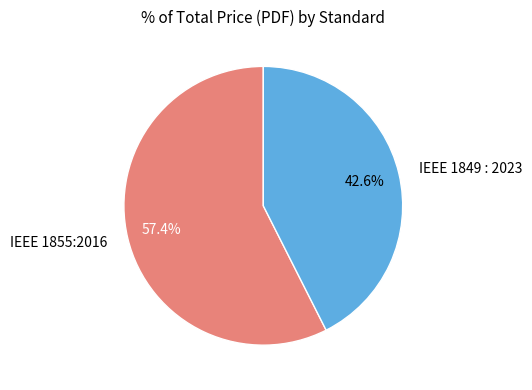

The IEEE 1855:2016 slice represents 57% of the pie. True or false?

True